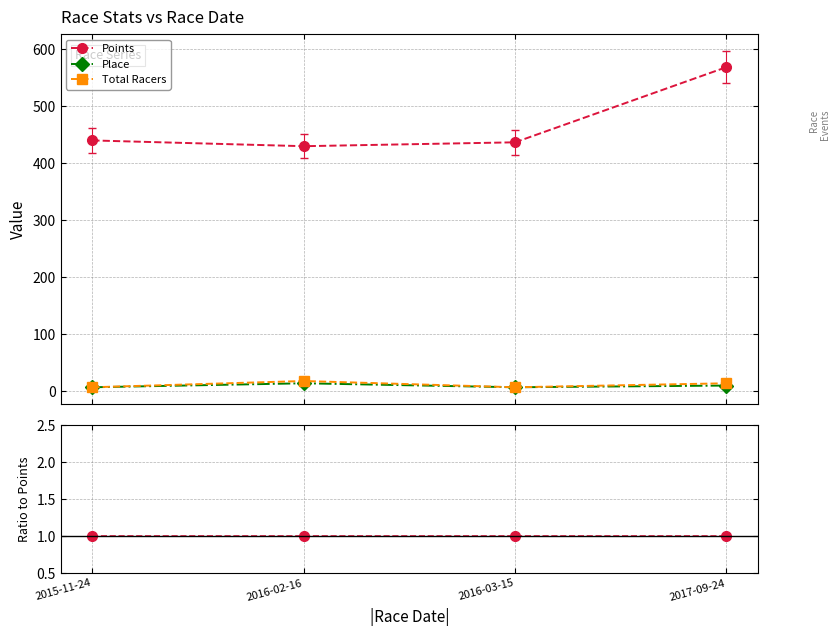

Between 2016-02-16 and 2016-03-15, which series saw the biggest shift?

Total Racers